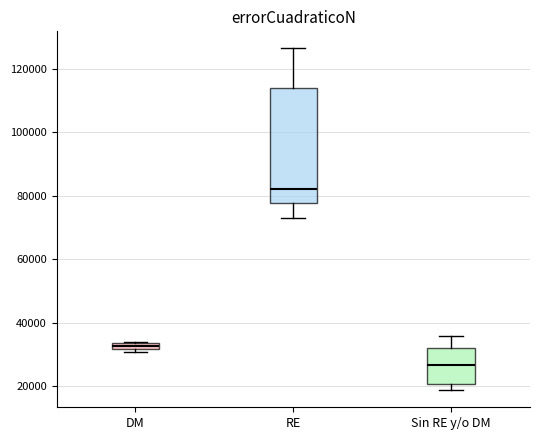

Where does the upper whisker of the box for RE end on the y-axis? The values are not printed on the chart, so give them approximately, as read against the axis.

126000